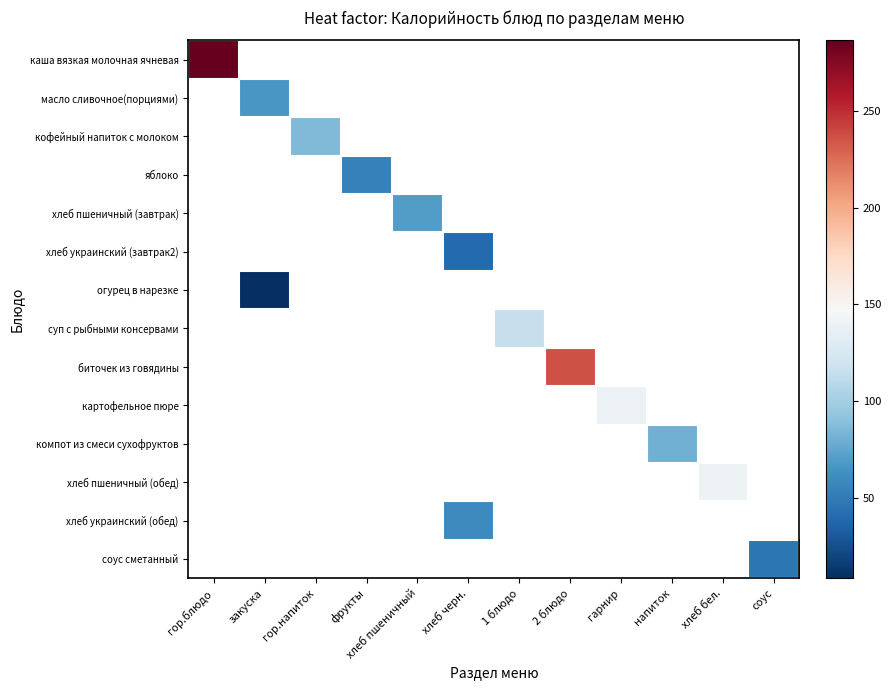

Which series has the largest range (max minus min)?

каша вязкая молочная ячневая